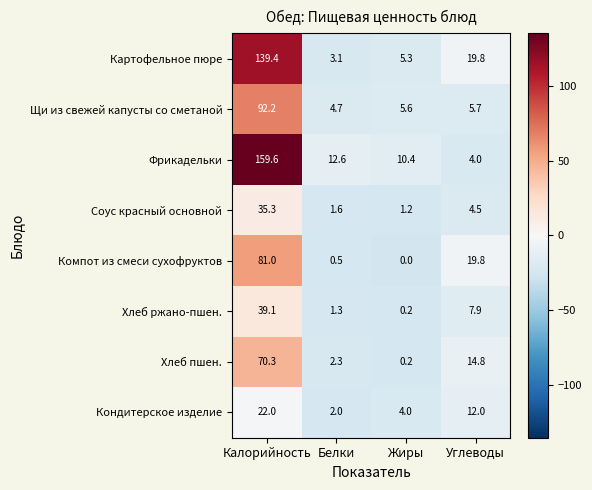

True or false: Хлеб ржано-пшен. has a value of 0.2 at Жиры.

True